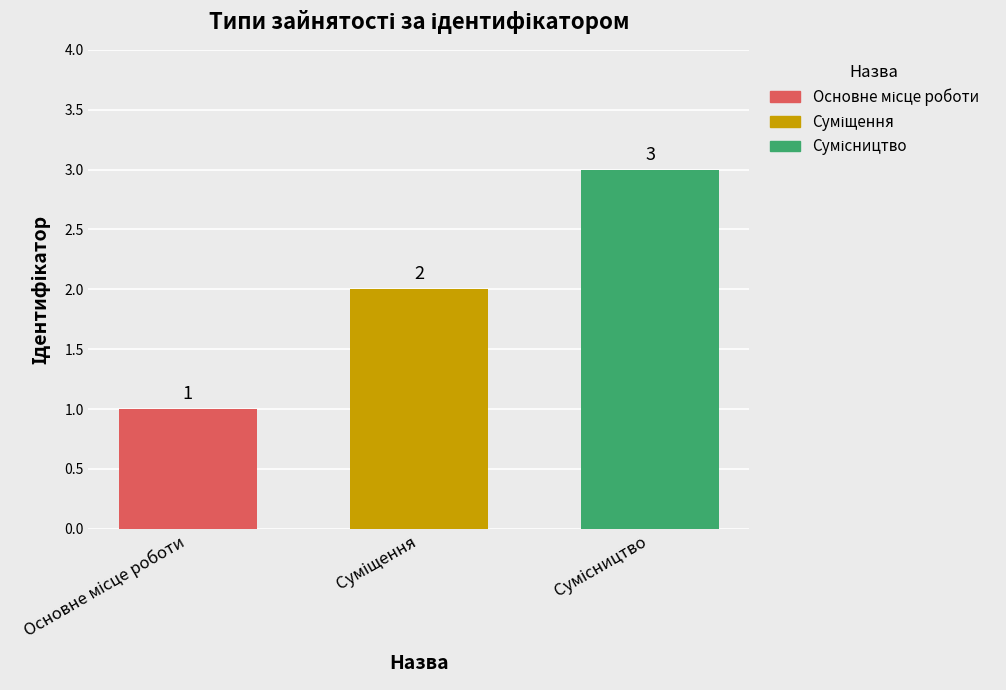

What is the maximum value shown in the chart?

3